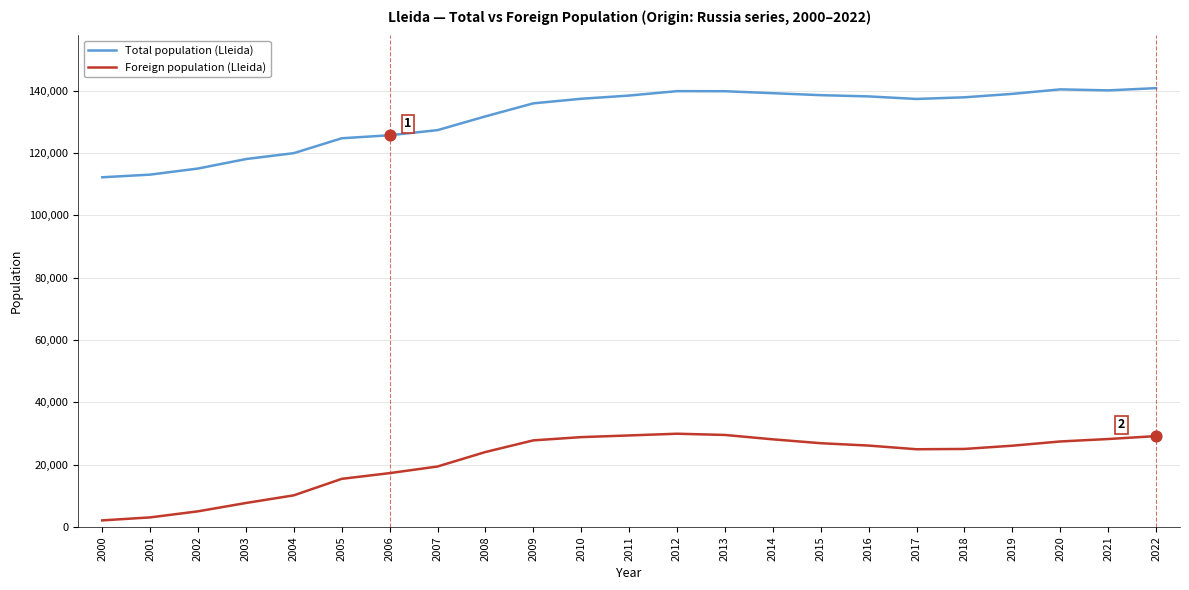

Is the value of Foreign population (Lleida) at 2004 greater than the value of Total population (Lleida) at 2005?

No